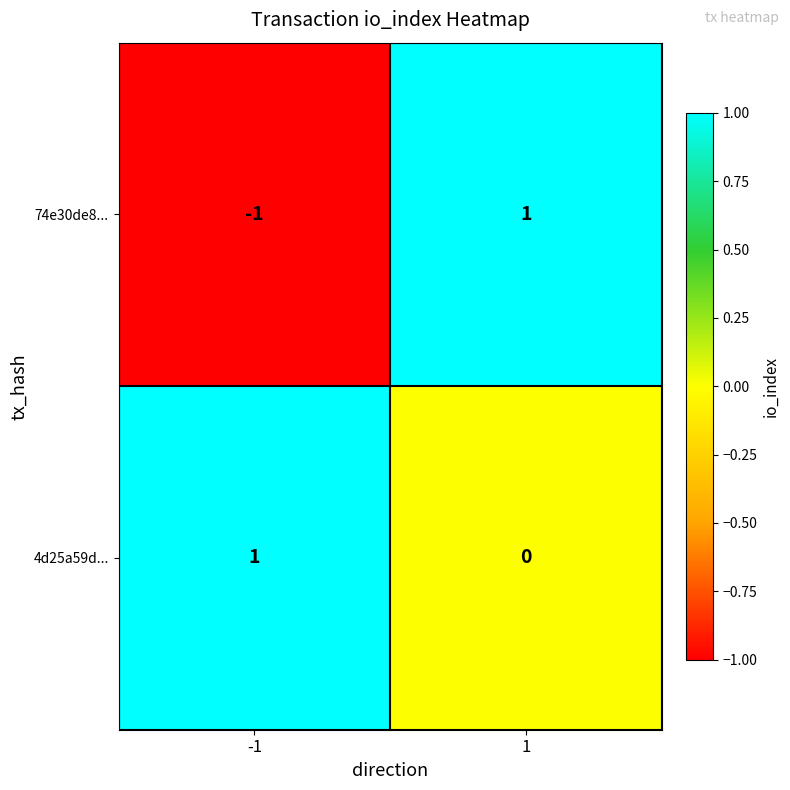

Which series has the largest range (max minus min)?

74e30de8...